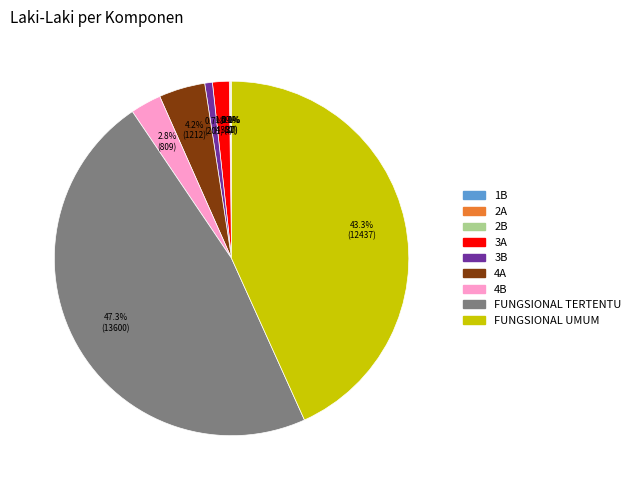

Approximately how many times larger is the value at 4B compared to 4A?

0.7